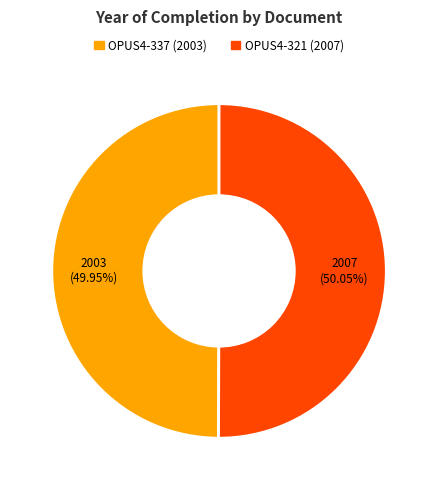

Count the number of slices in the pie.

2